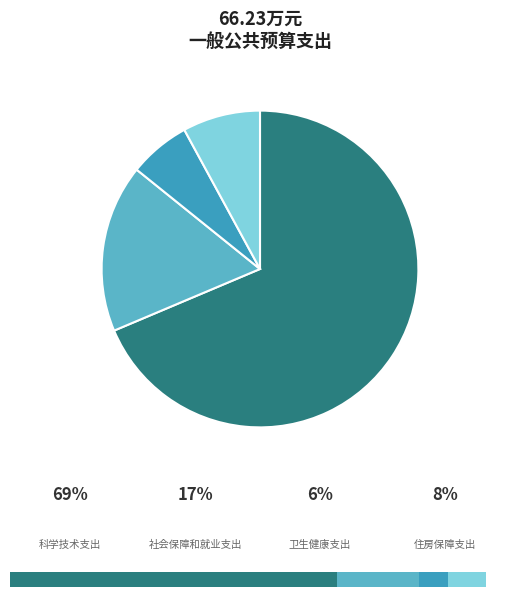

What is the majority slice?

科学技术支出